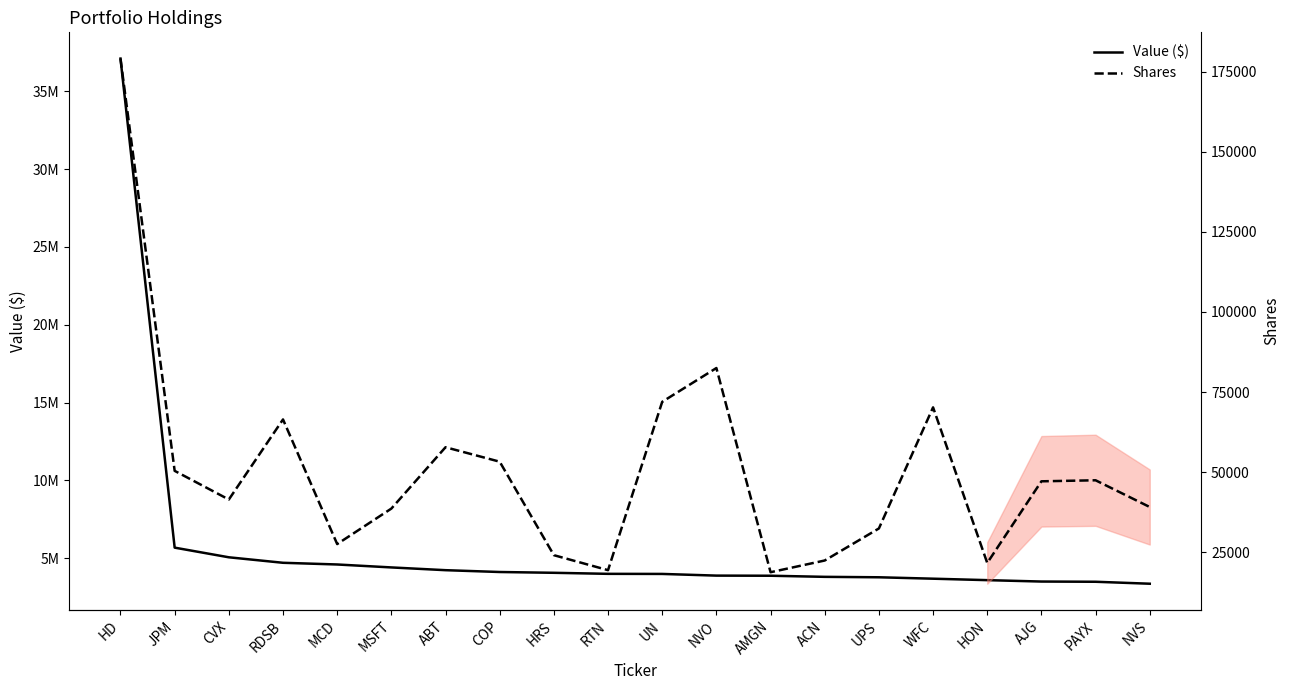

What is the lowest value of the Shares series?

18720